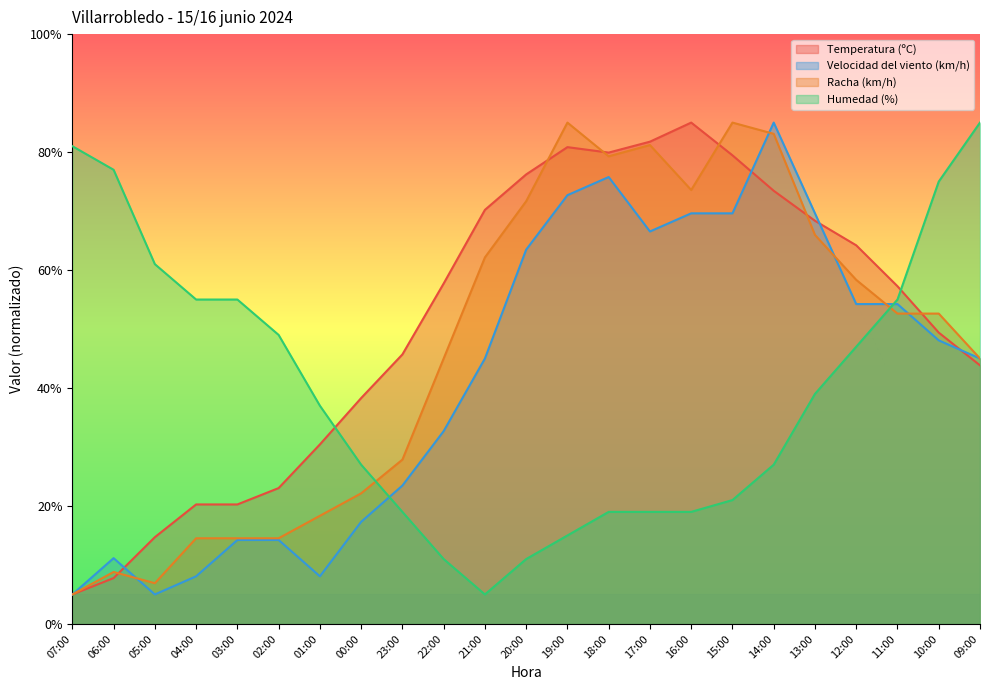

Reading left to right, transcribe all the data shown in this chart.

Temperatura (ºC): 5.0	7.8	14.7	20.3	20.3	23.0	30.4	38.3	45.7	57.7	70.2	76.2	80.8	79.9	81.8	85.0	79.5	73.4	68.4	64.2	57.3	49.4	43.8
Velocidad del viento (km/h): 5.0	11.2	5.0	8.1	14.2	14.2	8.1	17.3	23.5	32.7	45.0	63.5	72.7	75.8	66.5	69.6	69.6	85.0	69.6	54.2	54.2	48.1	45.0
Racha (km/h): 5.0	8.8	6.9	14.5	14.5	14.5	18.3	22.1	27.9	45.0	62.1	71.7	85.0	79.3	81.2	73.6	85.0	83.1	66.0	58.3	52.6	52.6	45.0
Humedad (%): 81.0	77.0	61.0	55.0	55.0	49.0	37.0	27.0	19.0	11.0	5.0	11.0	15.0	19.0	19.0	19.0	21.0	27.0	39.0	47.0	55.0	75.0	85.0